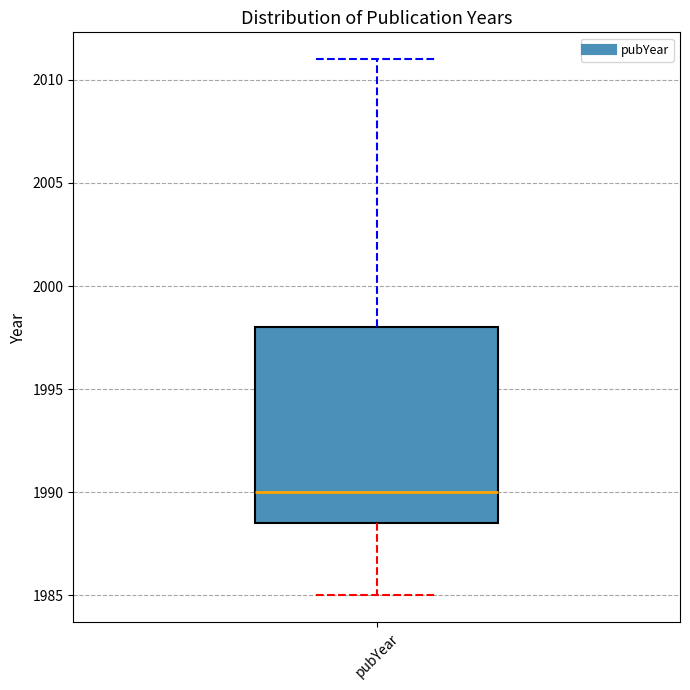

Transcribe this box plot: give where the median line is, the range the box spans, and where the two whiskers end, as read against the y-axis. The values are not printed on the chart, so give them approximately, as read against the axis.

median 1990.0, box 1988.5 to 1998.0, whiskers 1985.0 to 2011.0